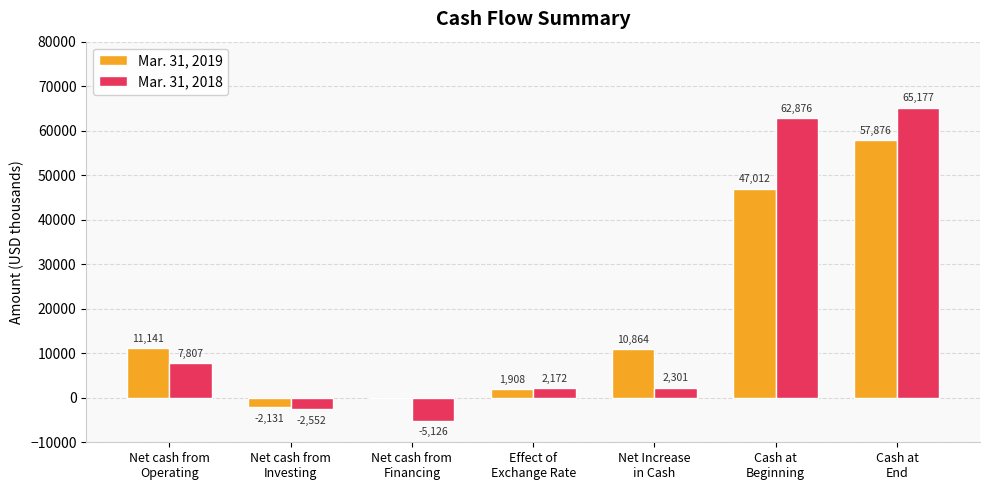

Count the number of data series in this chart.

2